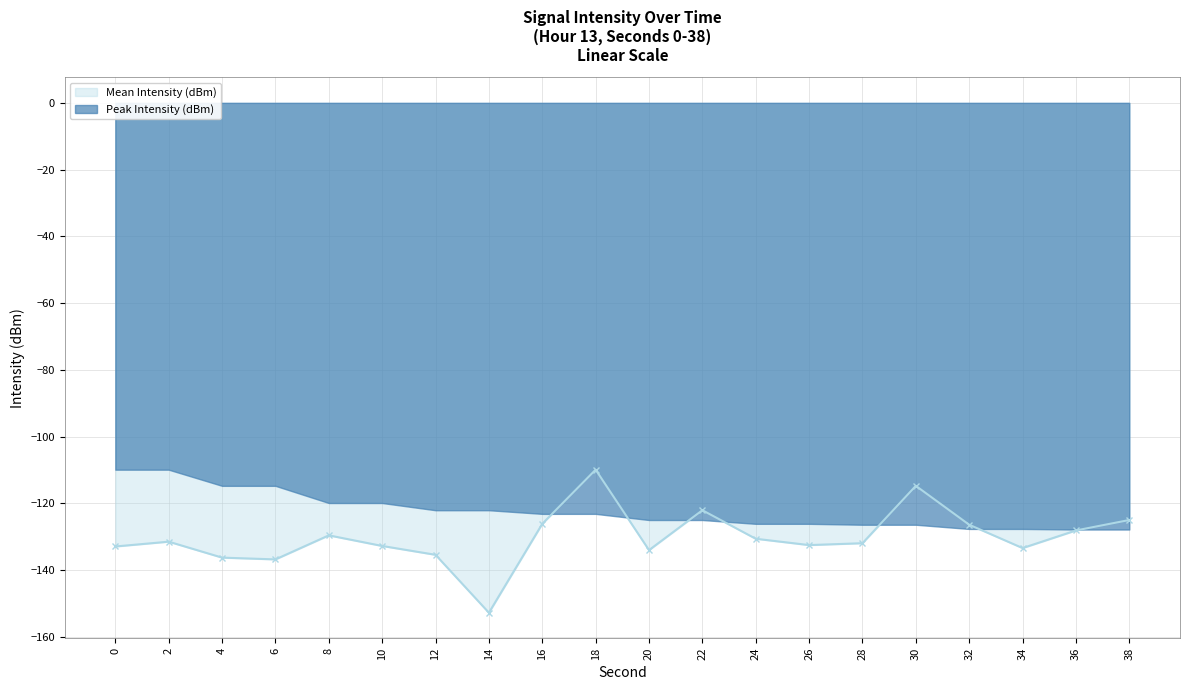

Where is the data nearest to the value -131?

24